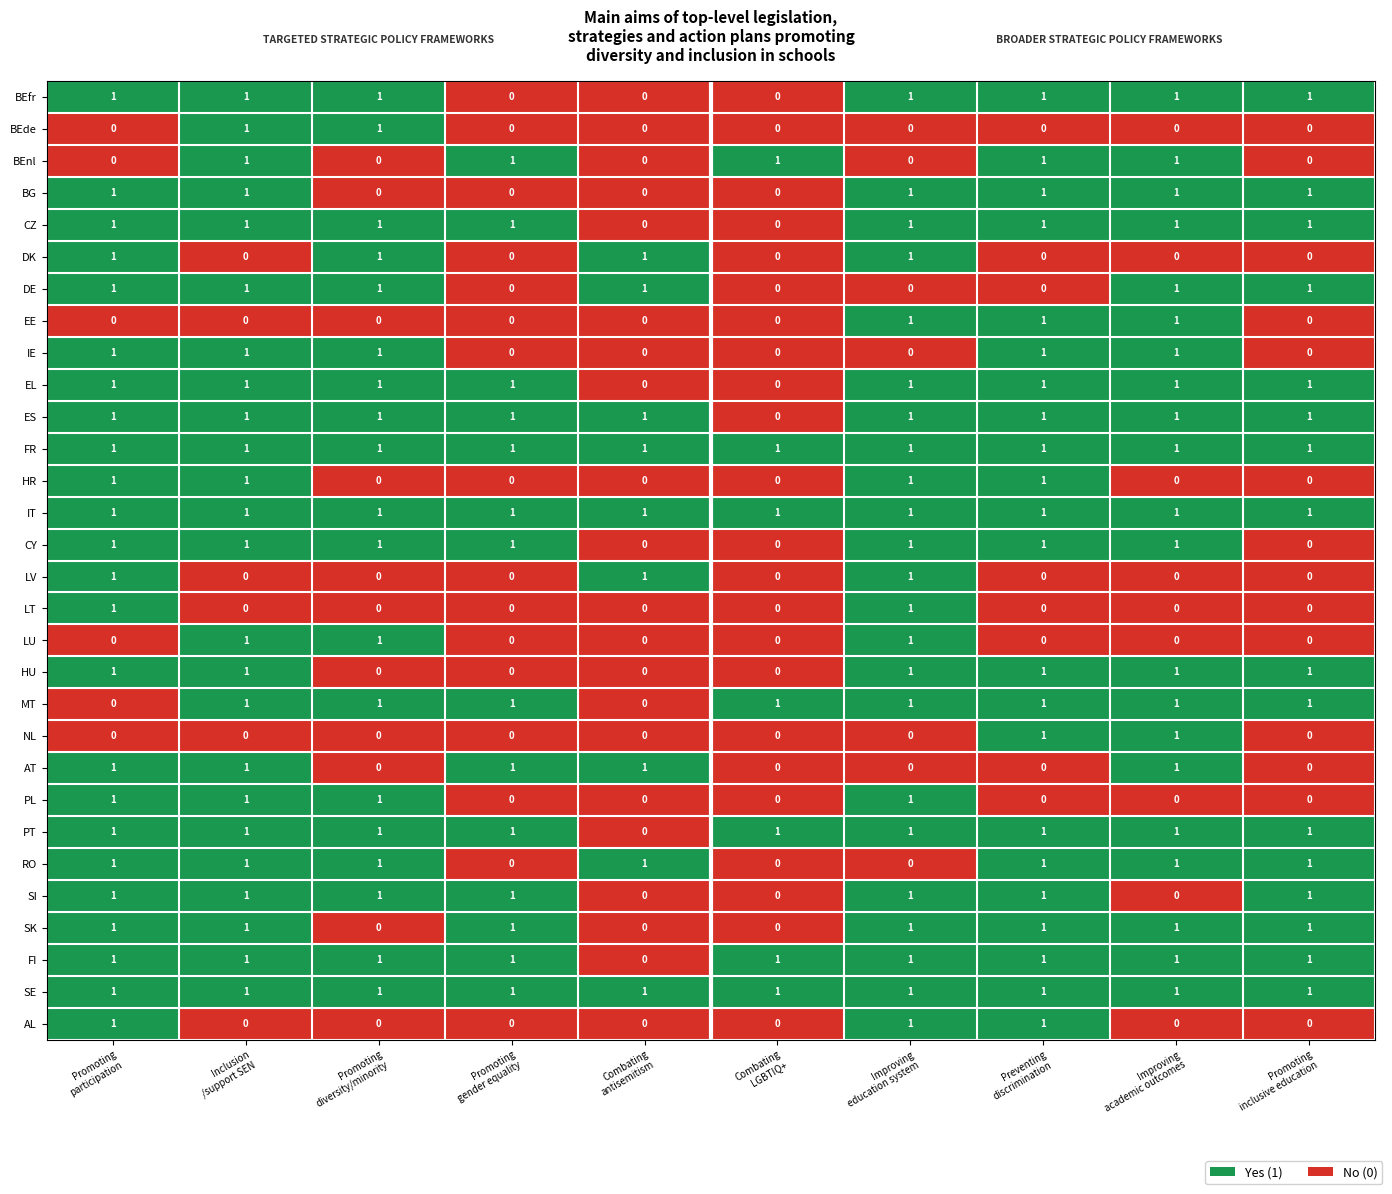

What is the sum of all BEfr values?

7